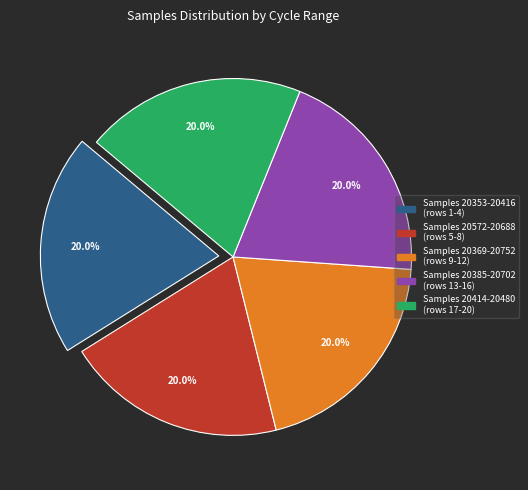

Is there any slice that represents more than half of the pie?

No